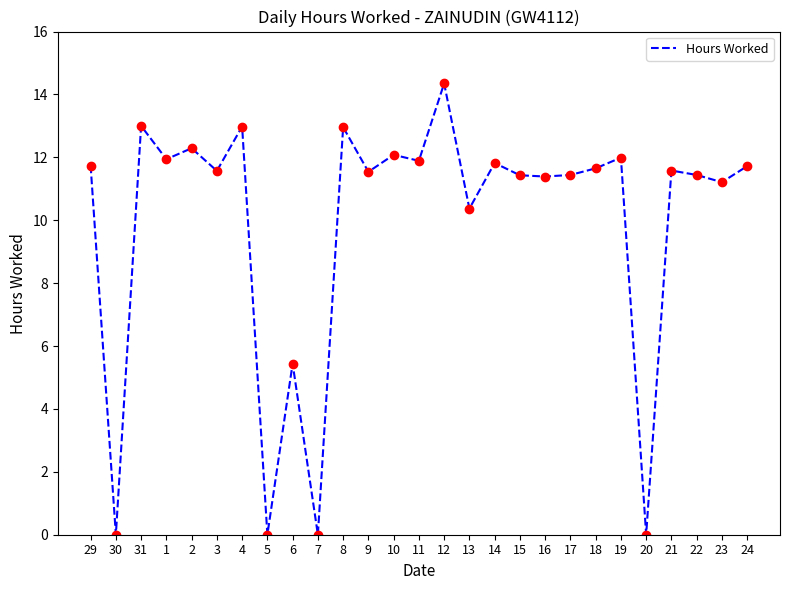

What is the ratio of the value at 29 to the value at 19?

1.0